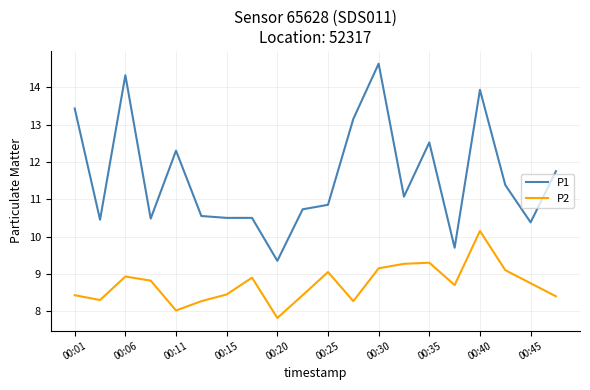

What is the minimum value for P2?

7.8